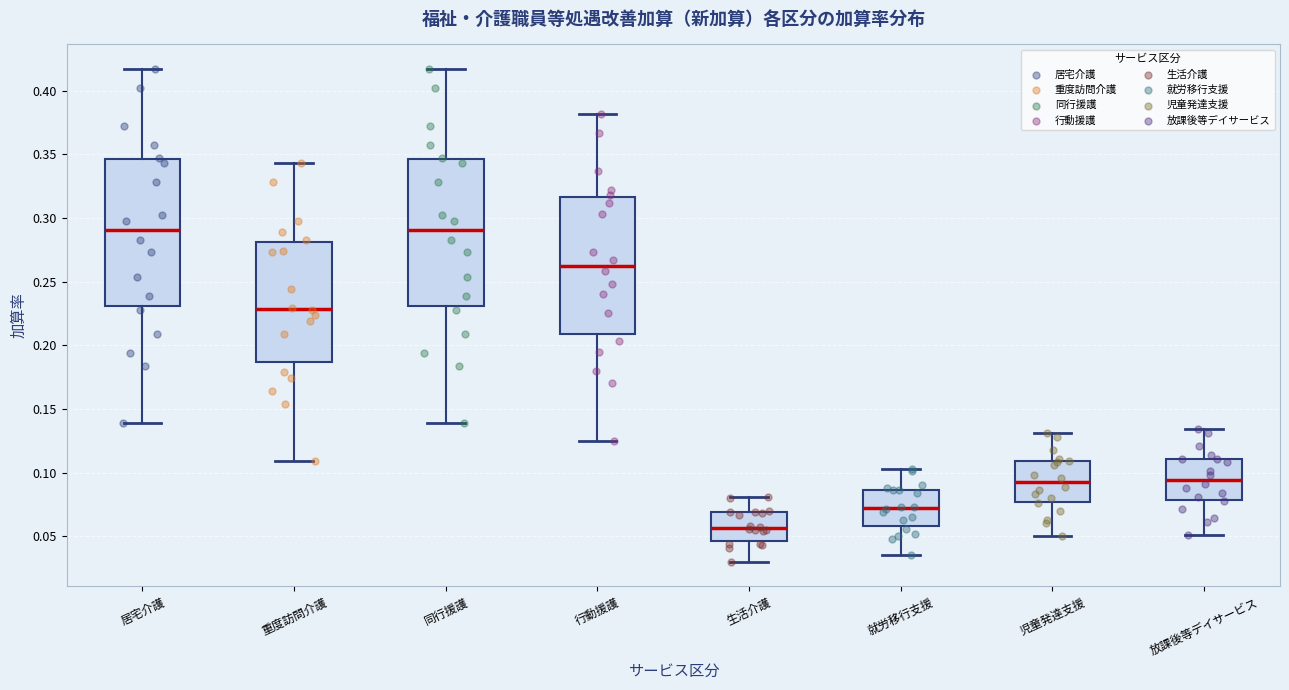

Reading left to right, transcribe this box plot: for each box, give where its median line is, the range the box spans, and where its two whiskers end, as read against the y-axis. The values are not printed on the chart, so give them approximately, as read against the axis.

居宅介護: median 0.290, box 0.230 to 0.345, whiskers 0.140 to 0.415
重度訪問介護: median 0.230, box 0.185 to 0.280, whiskers 0.110 to 0.345
同行援護: median 0.290, box 0.230 to 0.345, whiskers 0.140 to 0.415
行動援護: median 0.265, box 0.210 to 0.315, whiskers 0.125 to 0.380
生活介護: median 0.055, box 0.045 to 0.070, whiskers 0.030 to 0.080
就労移行支援: median 0.070, box 0.060 to 0.085, whiskers 0.035 to 0.105
児童発達支援: median 0.095, box 0.075 to 0.110, whiskers 0.050 to 0.130
放課後等デイサービス: median 0.095, box 0.080 to 0.110, whiskers 0.050 to 0.135